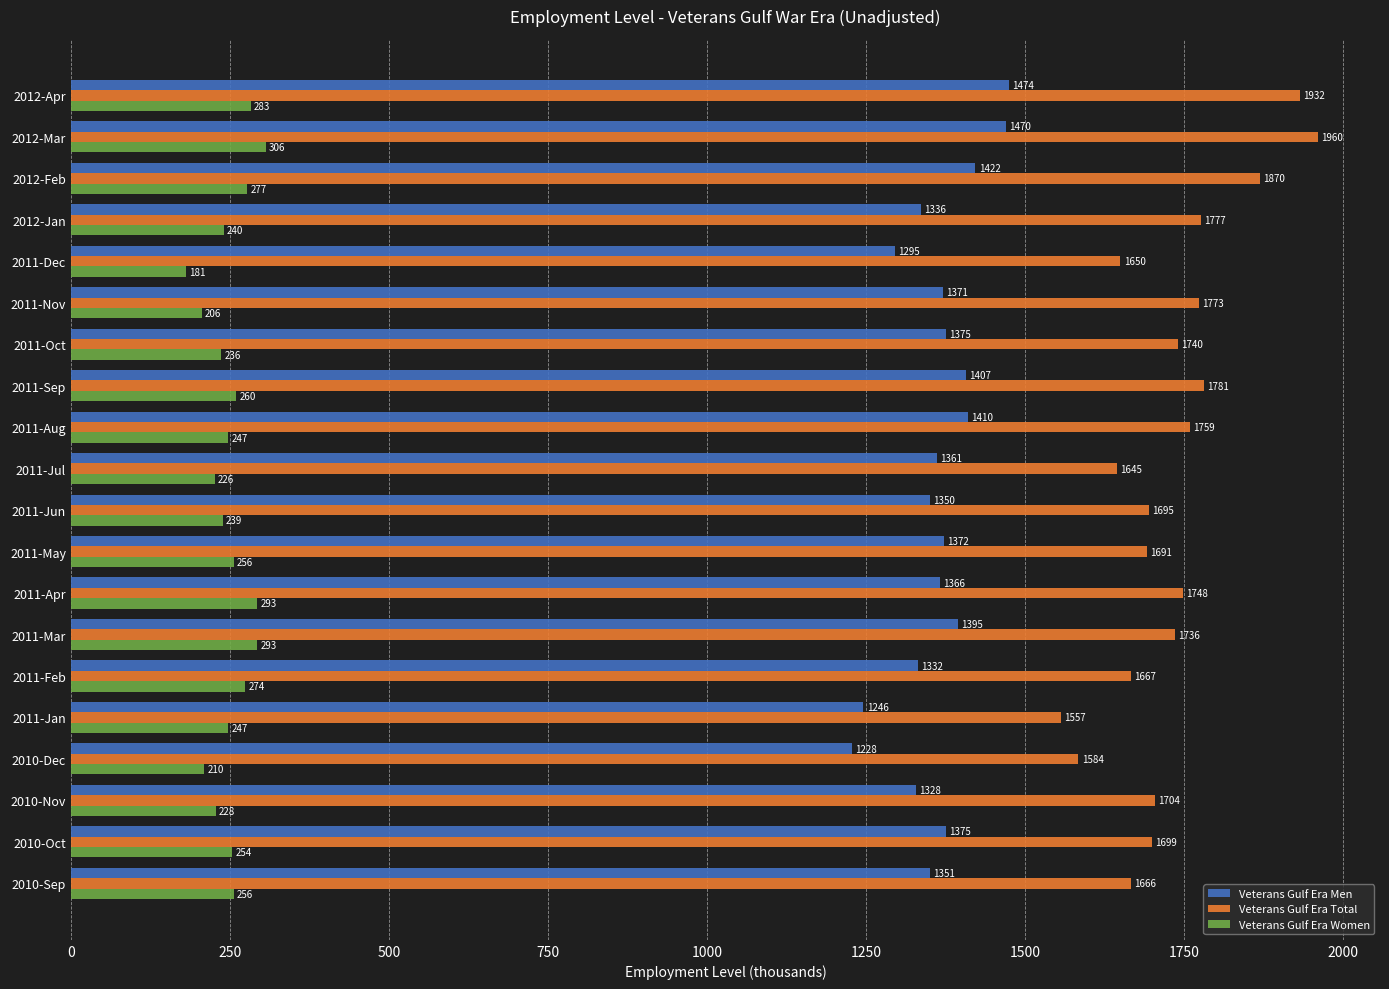

How many data points does each series have?

20